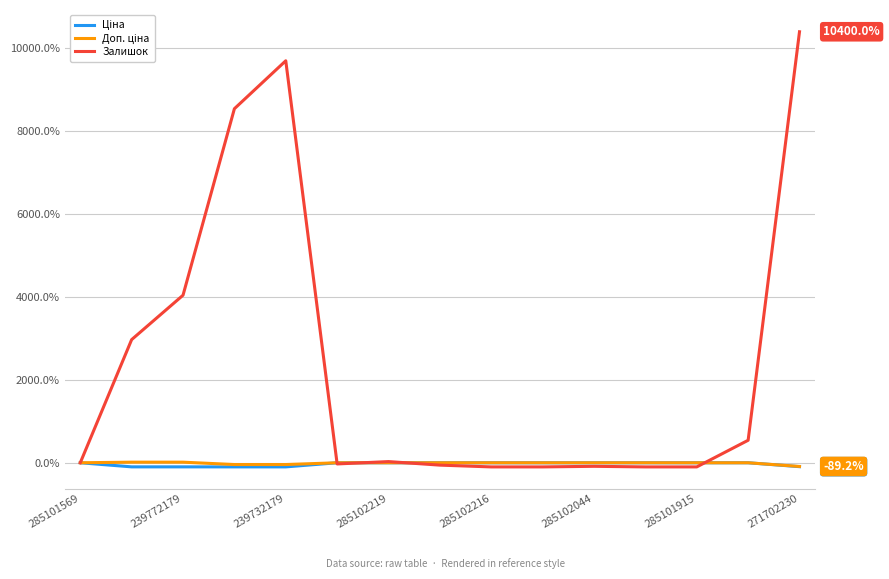

Which series has the largest total across all categories?

Залишок